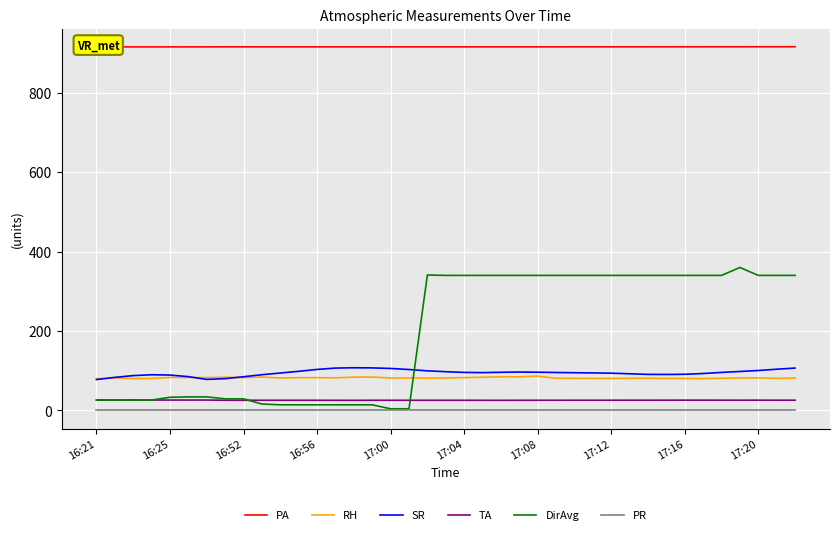

What is the sum of all RH values?

3195.5